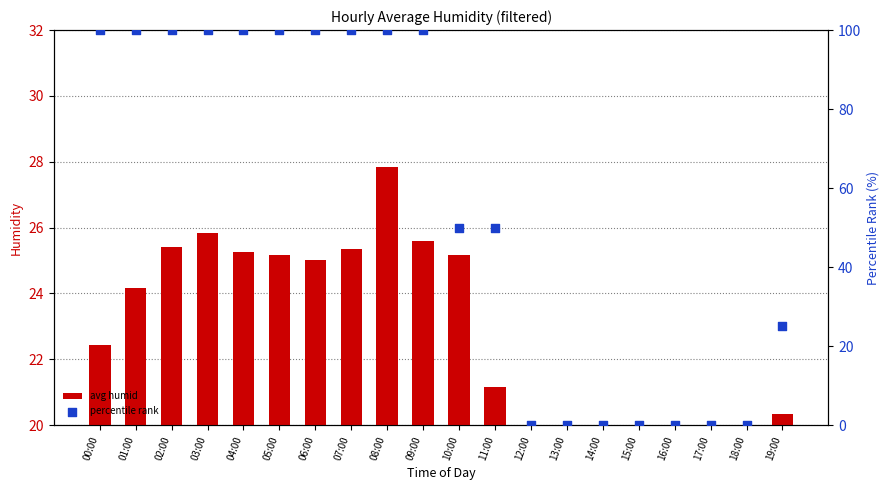

Which series has the largest Y range (max minus min)?

percentile rank